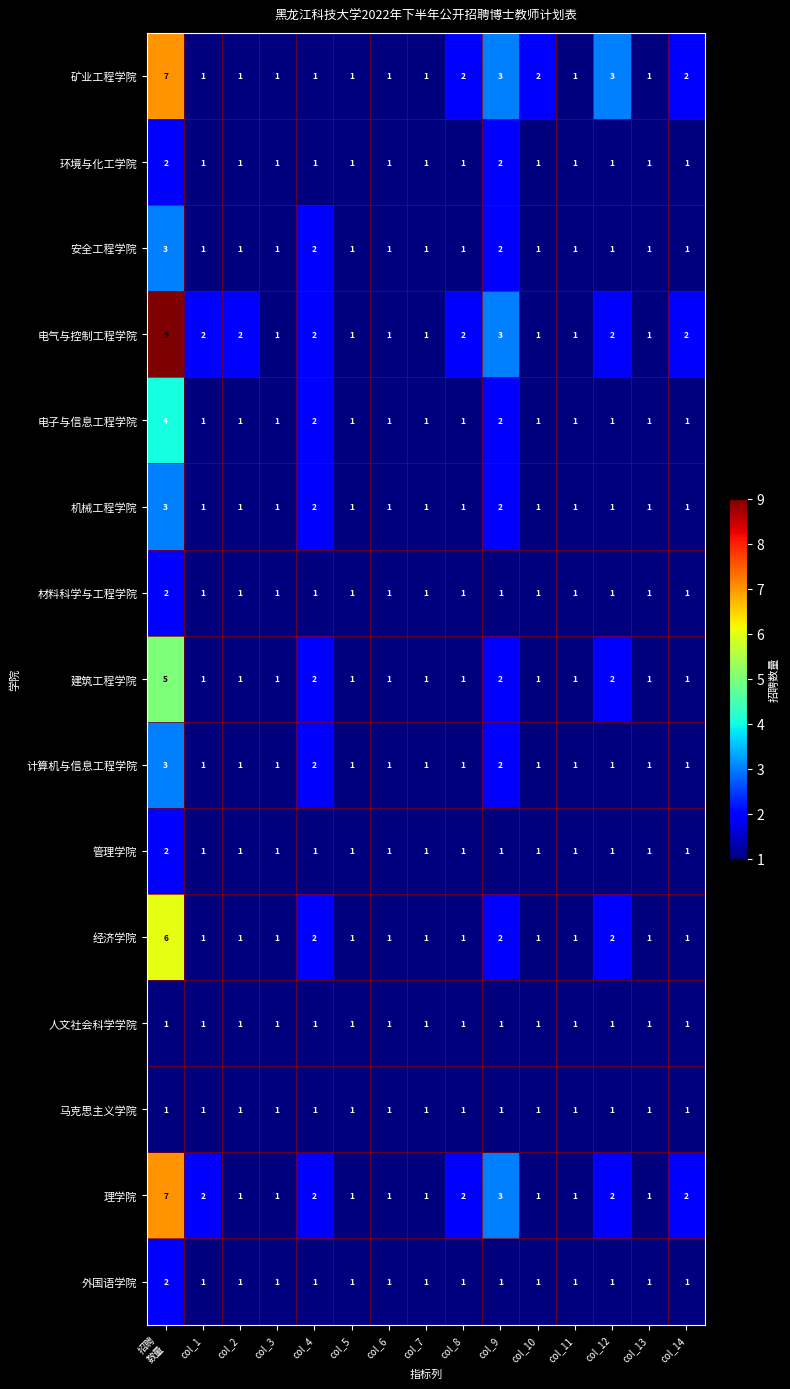

Which series has the widest spread of values?

电气与控制工程学院